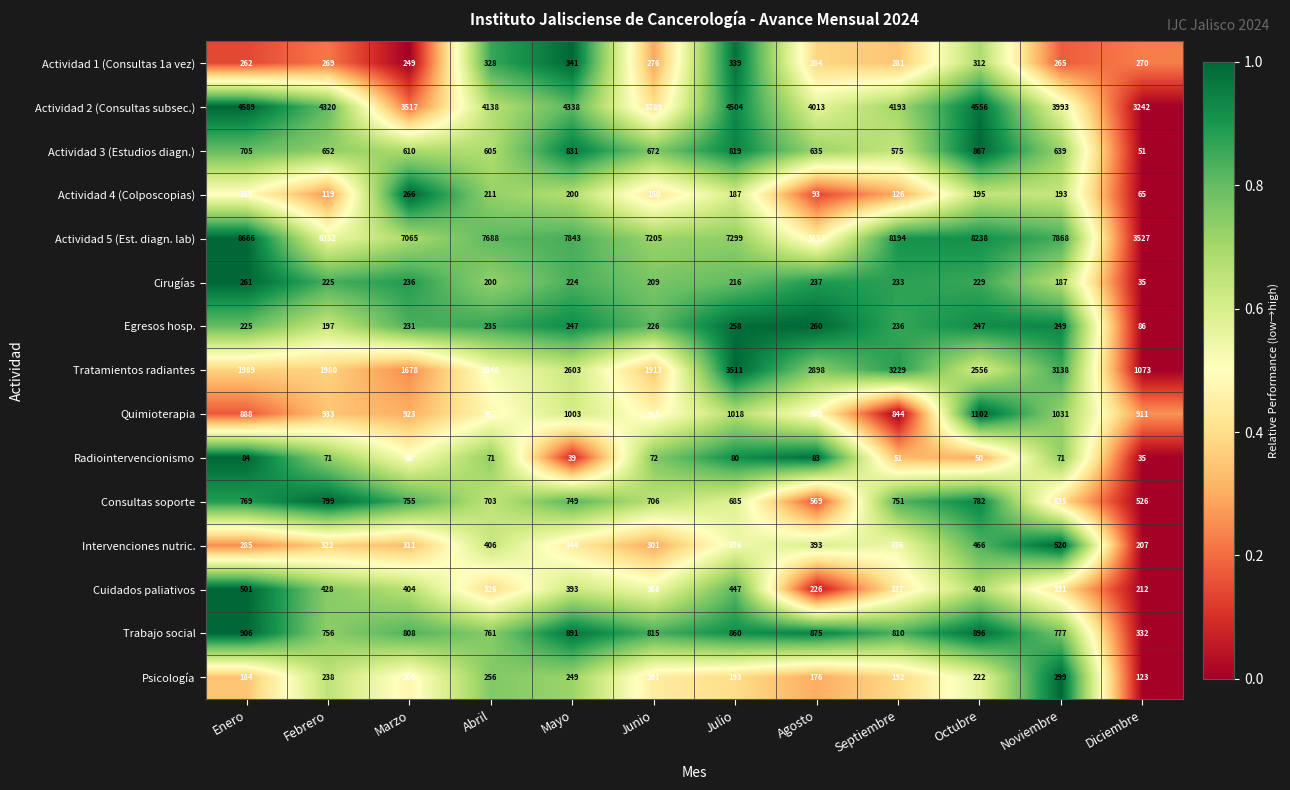

What is the maximum value for Actividad 3 (Estudios diagn.)?

867